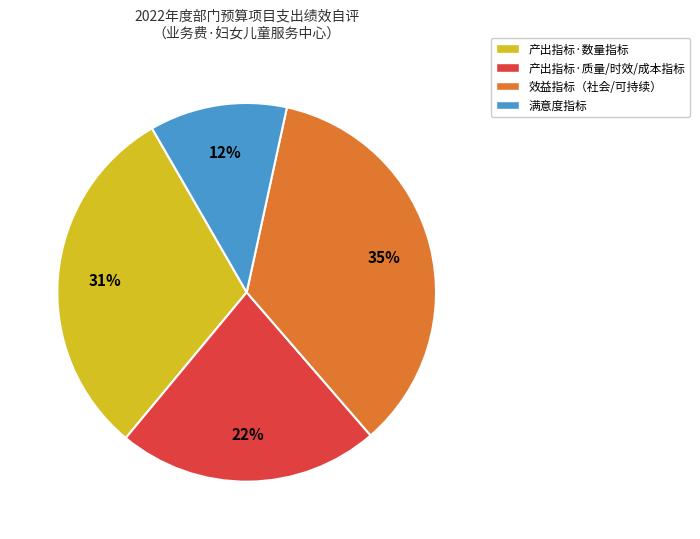

Is there any slice that represents more than half of the pie?

No